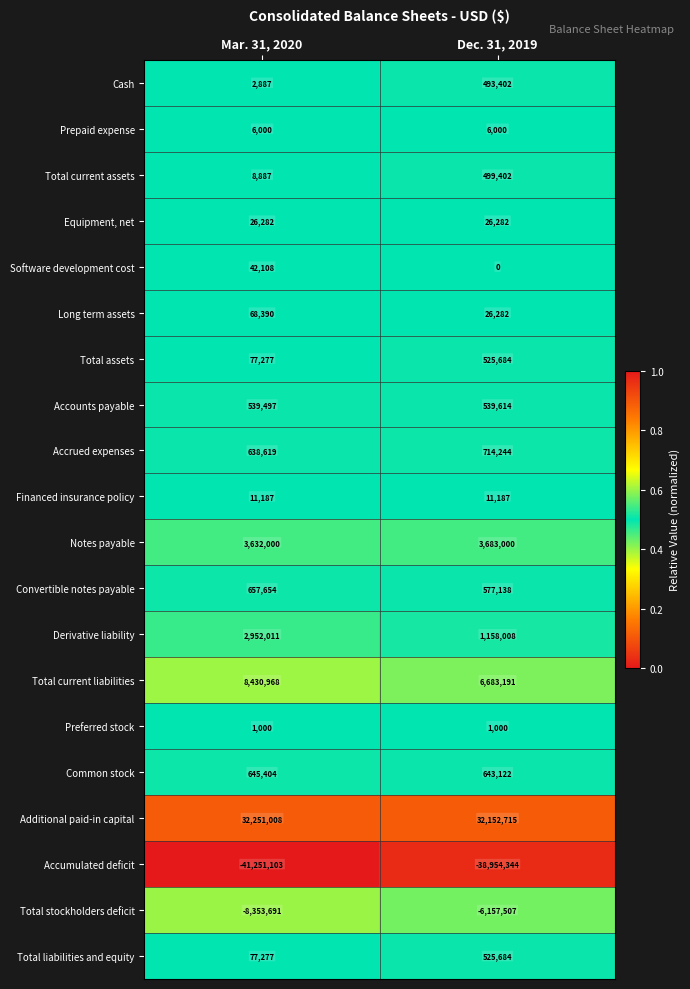

Between Mar. 31, 2020 and Dec. 31, 2019, which series saw the biggest shift?

Accumulated deficit